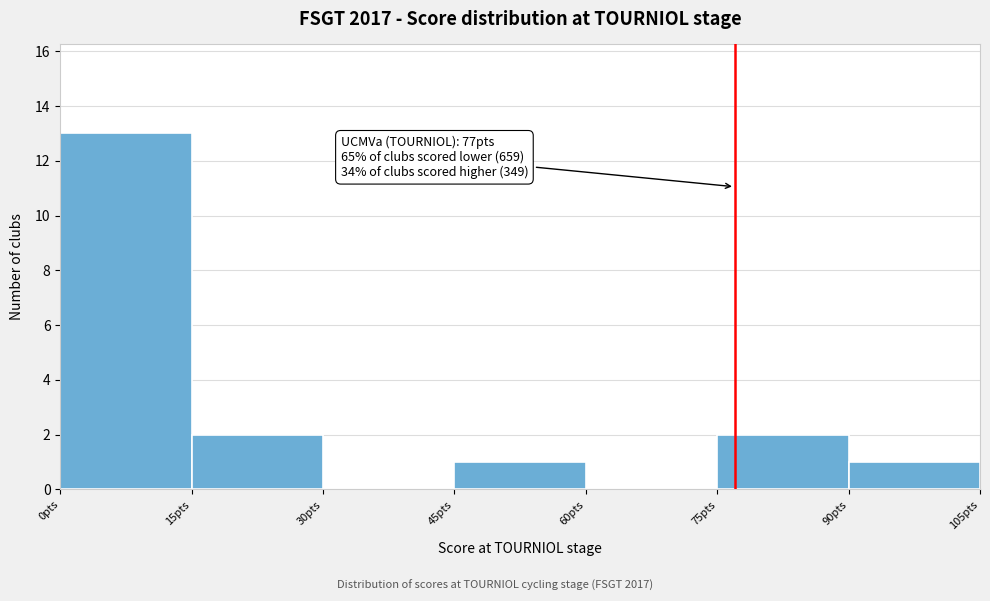

Over which range of the x-axis is the bar tallest?

0 to 15